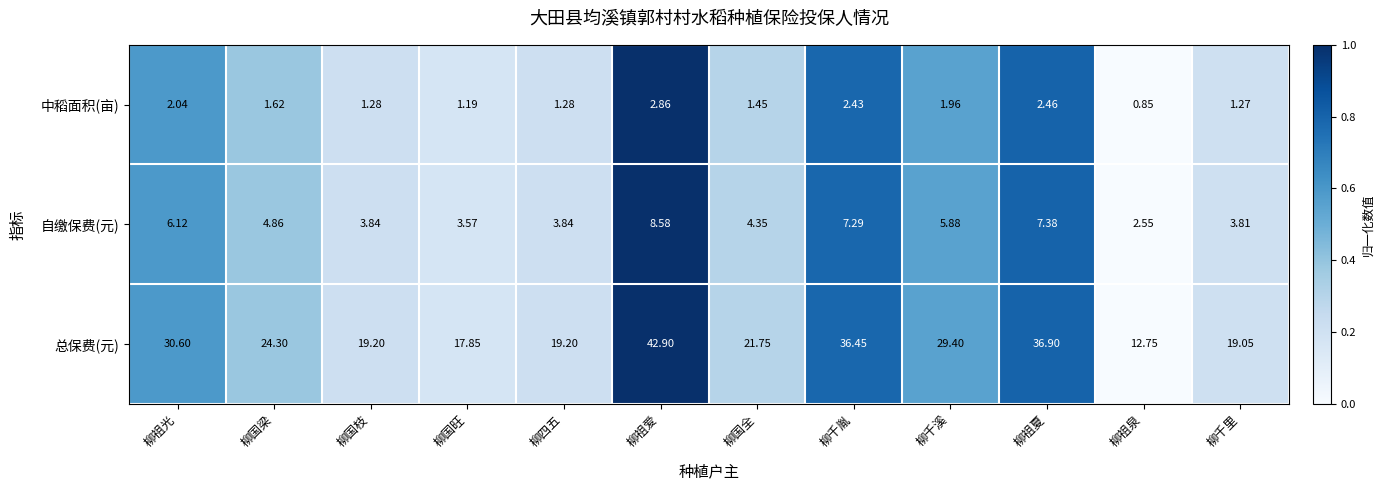

Which category has the highest value across all series?

柳祖爱